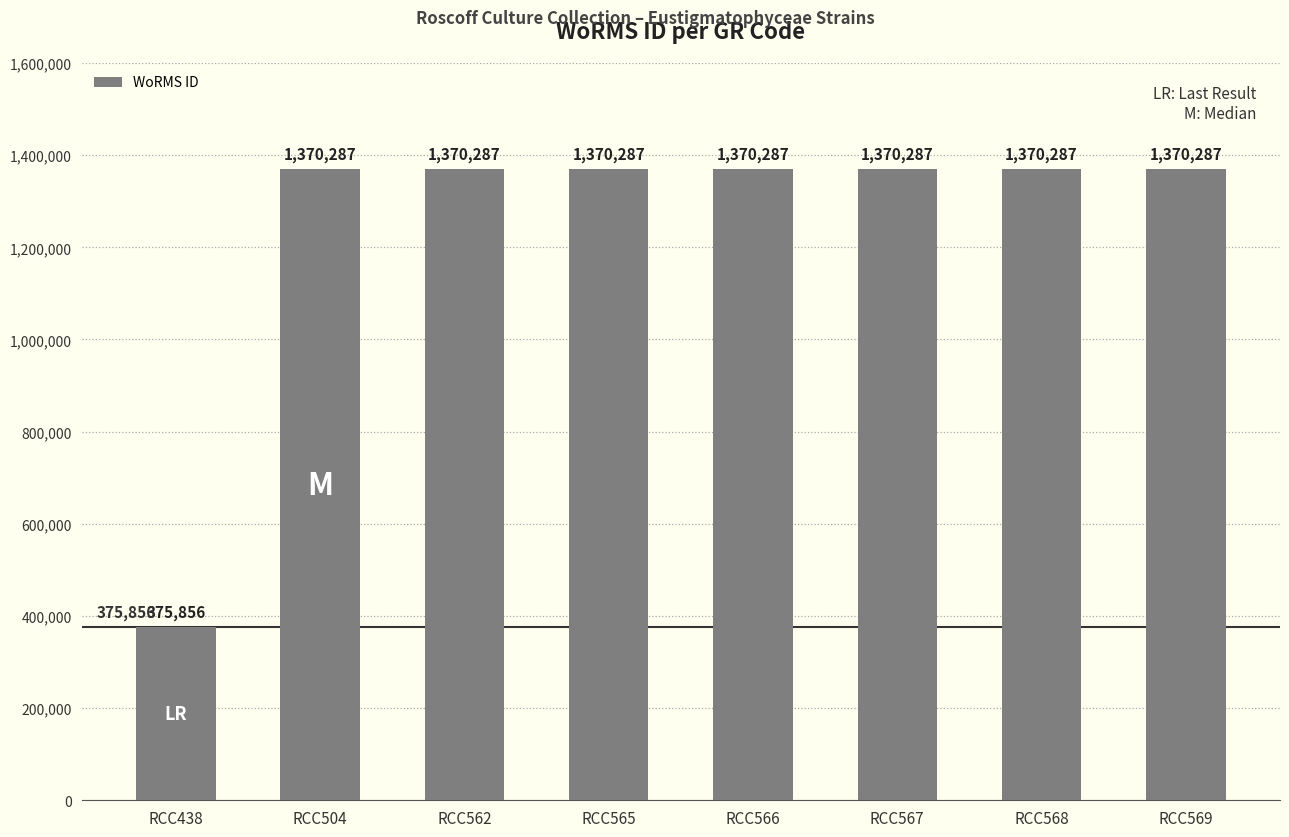

What is the value of the 8th bar from the left?

1370287